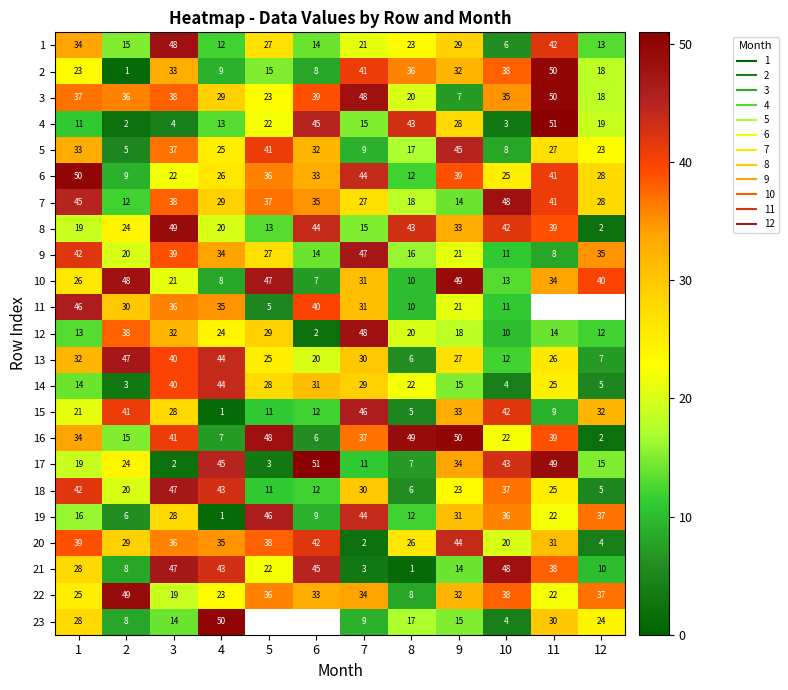

Which label corresponds to the largest value in the chart?

11